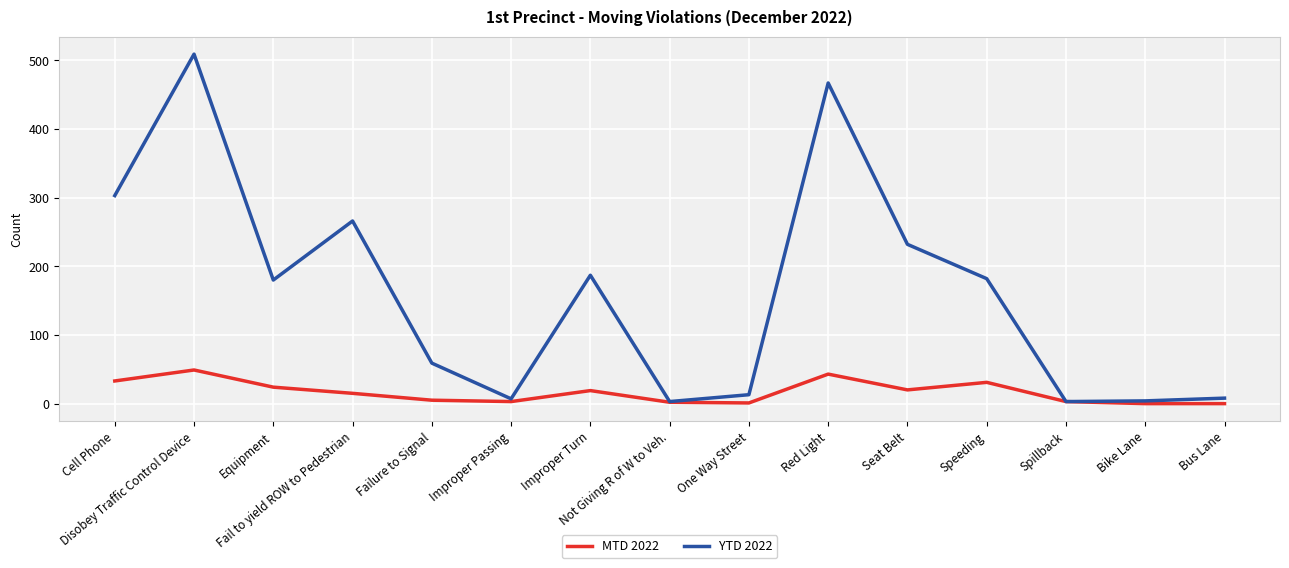

List the series in order of their overall mean, highest first.

YTD 2022, MTD 2022